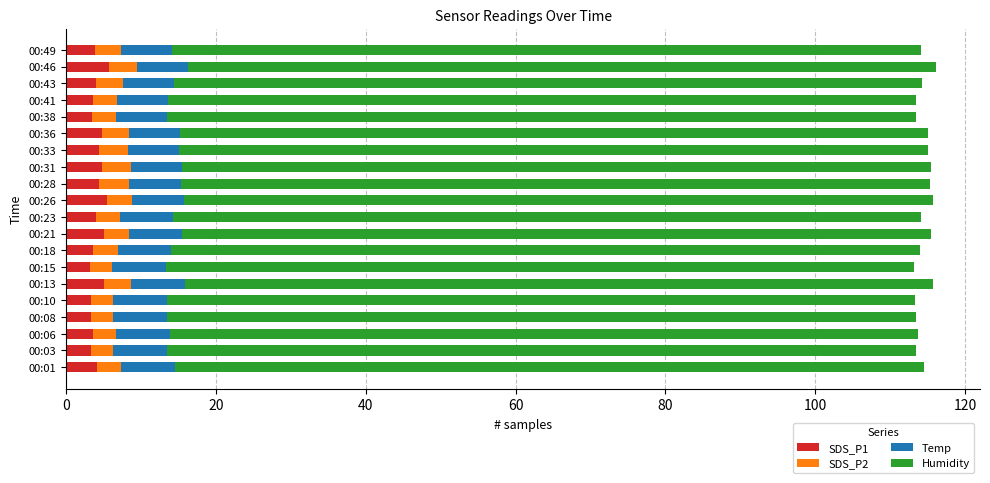

What are all the series names shown in the legend?

SDS_P1, SDS_P2, Temp, Humidity